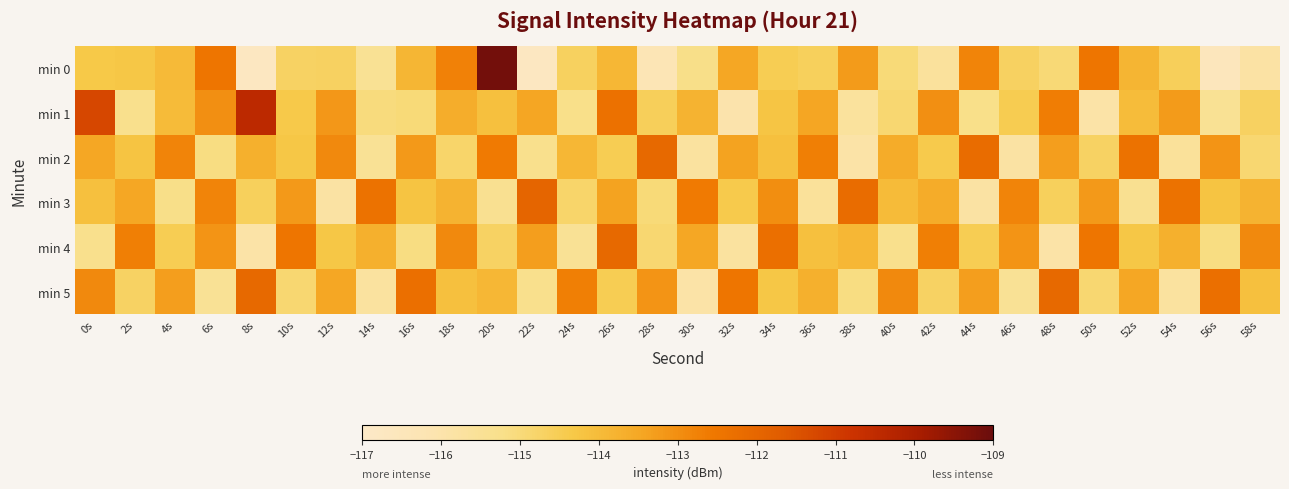

At 54s, list the series in order from smallest to largest.

min 5, min 2, min 0, min 4, min 1, min 3